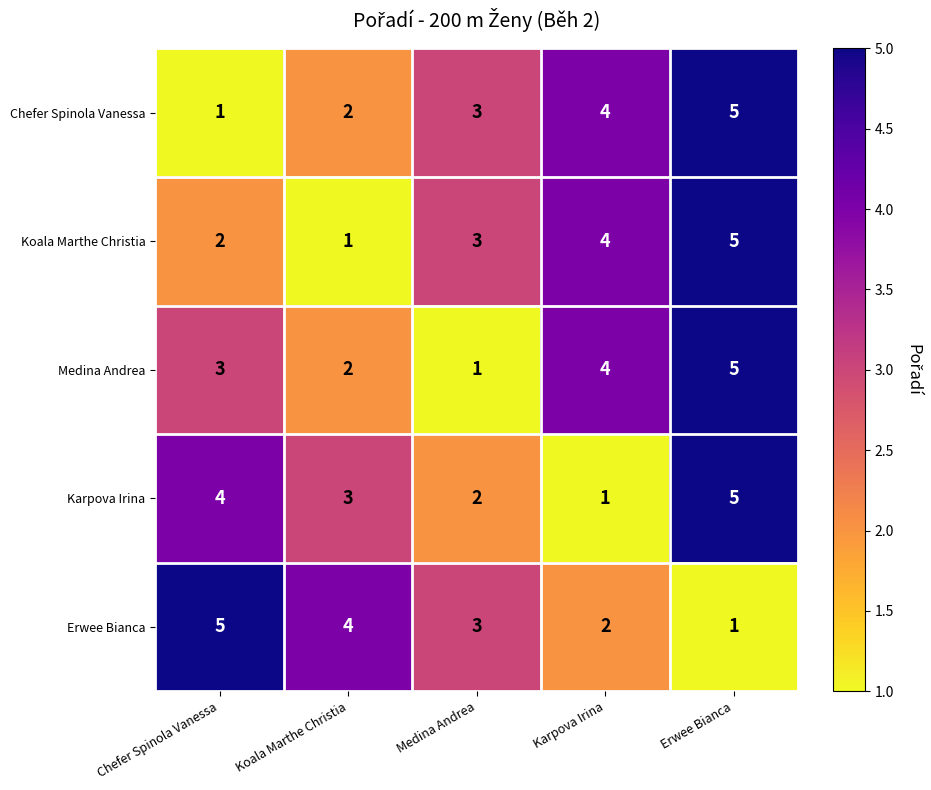

What is the total value across all series at Koala Marthe Christia?

12